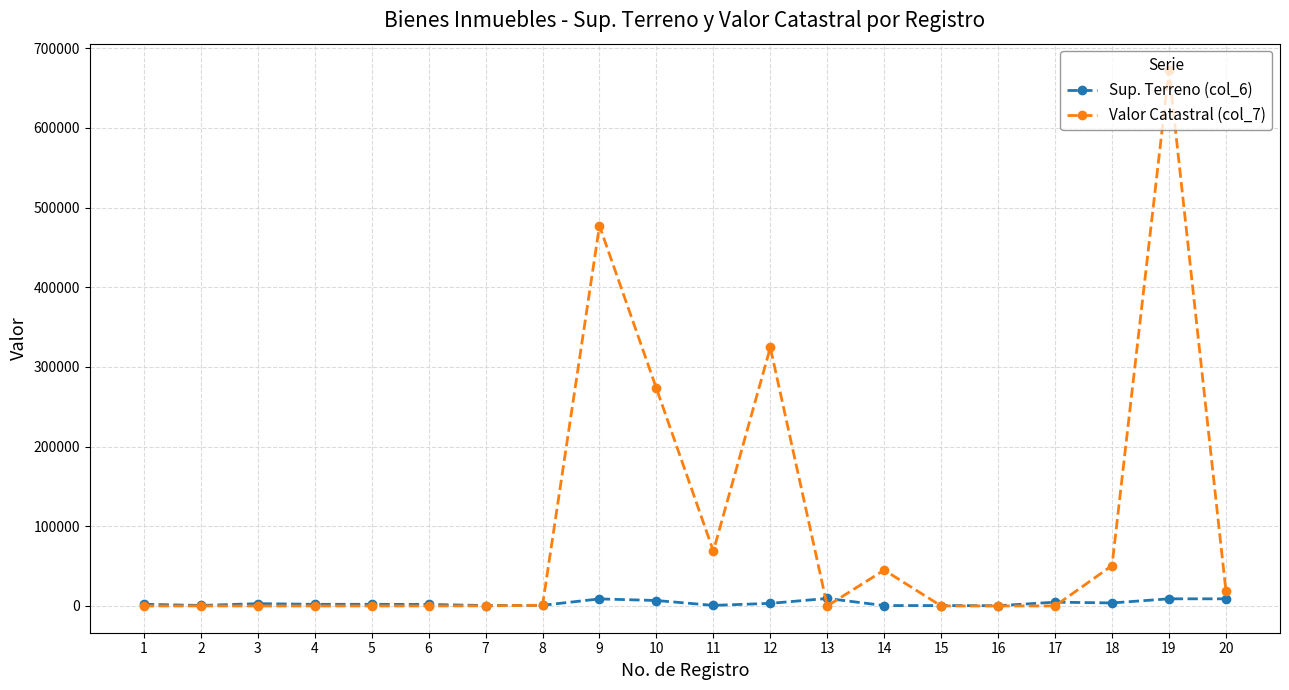

What is the greatest value displayed?

672034.5